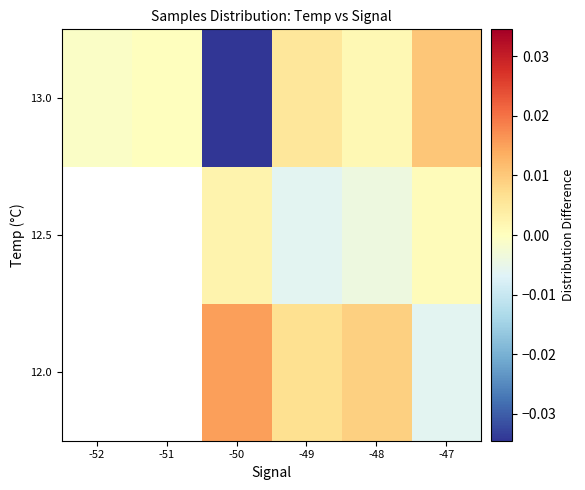

Which has a higher value, -52 or -47?

-47